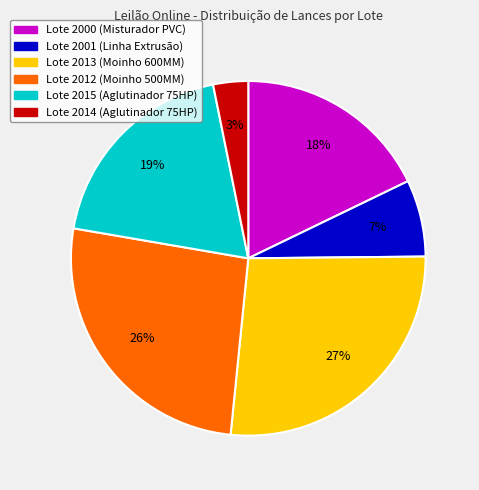

Rank the categories by value from highest to lowest.

Lote 2013 (Moinho 600MM), Lote 2012 (Moinho 500MM), Lote 2015 (Aglutinador 75HP), Lote 2000 (Misturador PVC), Lote 2001 (Linha Extrusão), Lote 2014 (Aglutinador 75HP)